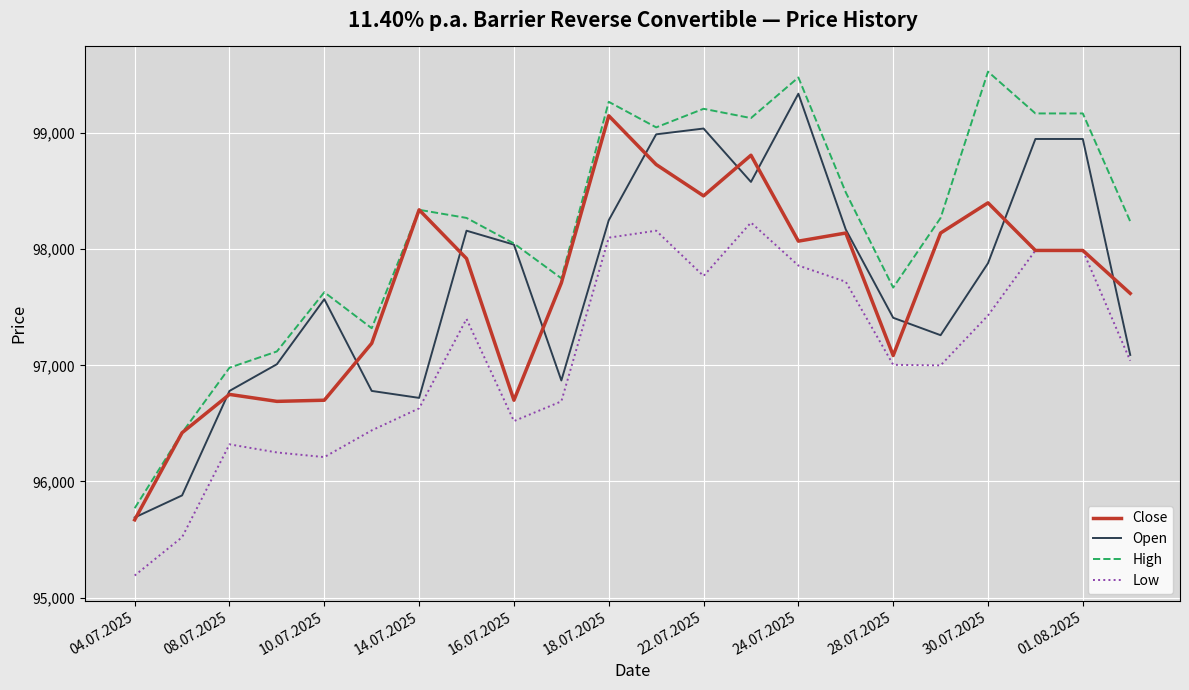

What is the minimum value shown in the chart?

95190